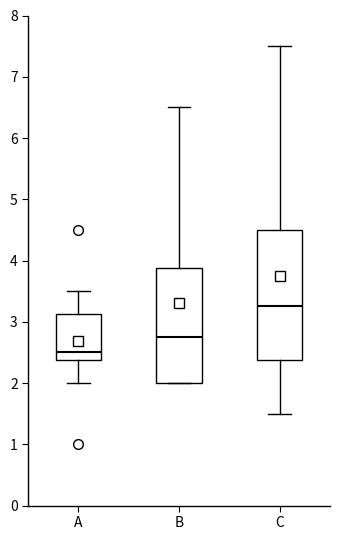

Which box's median line is the highest?

C